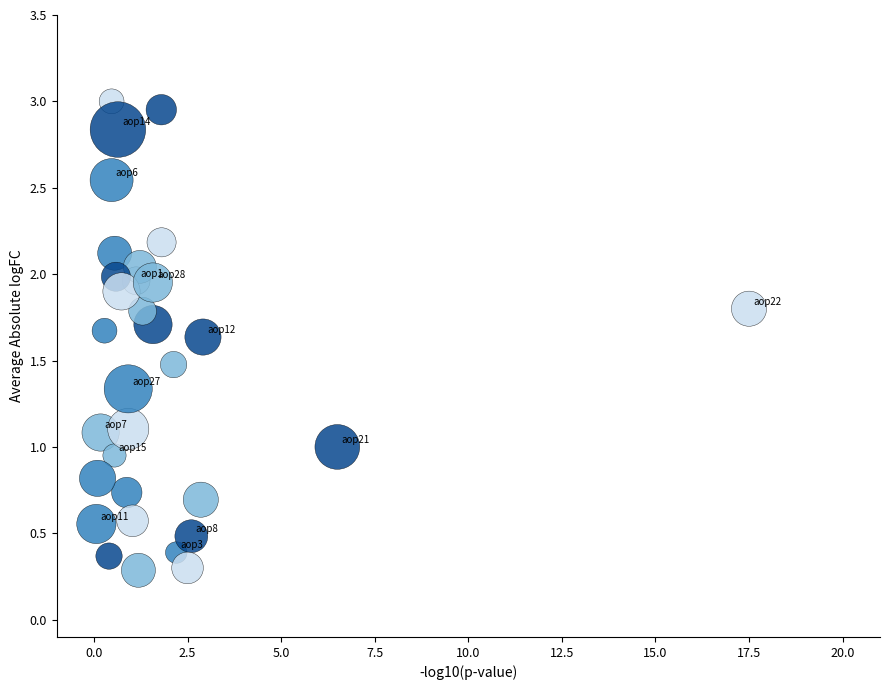

What is the range of X values (max minus min)?

17.4